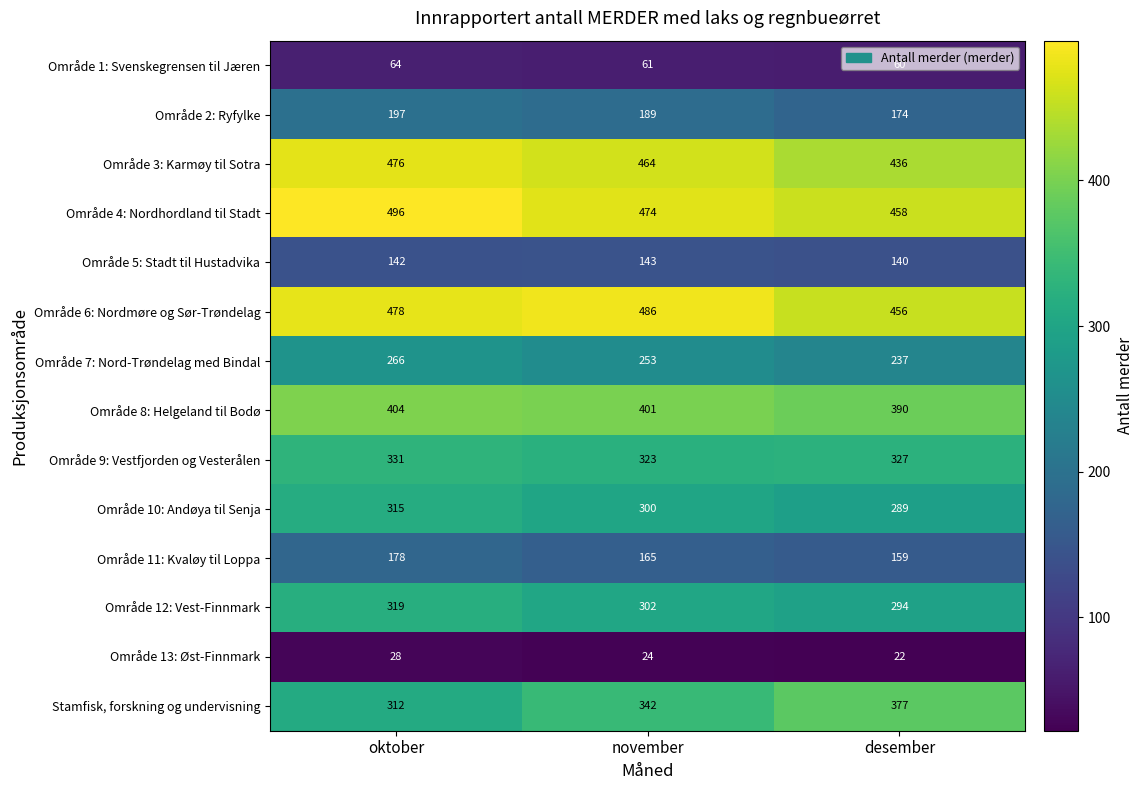

What is the average value of the Område 5: Stadt til Hustadvika series?

142